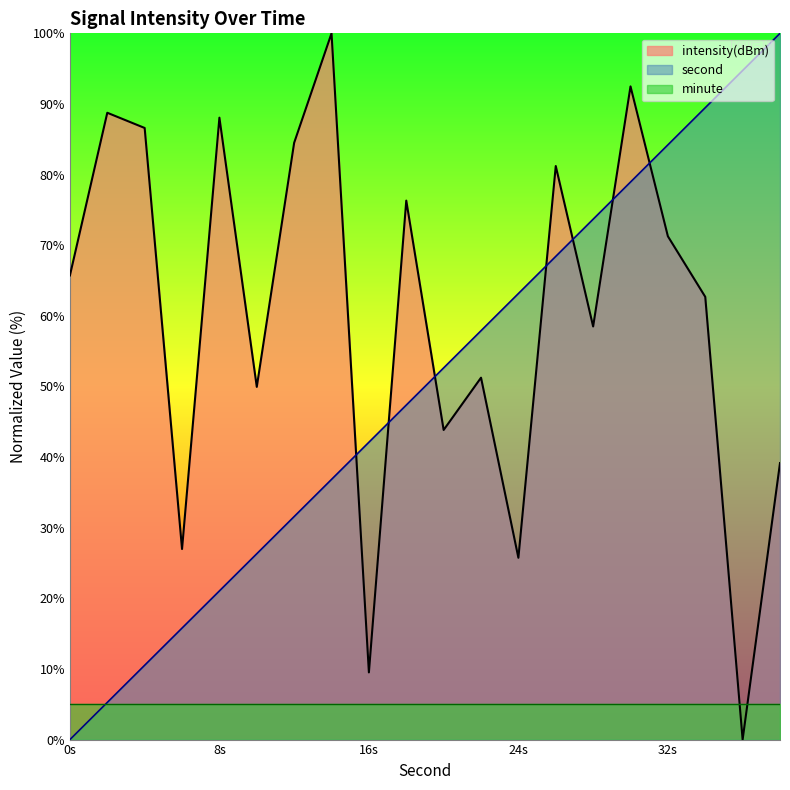

What is the sum of the second values at 30 and 36?

173.7